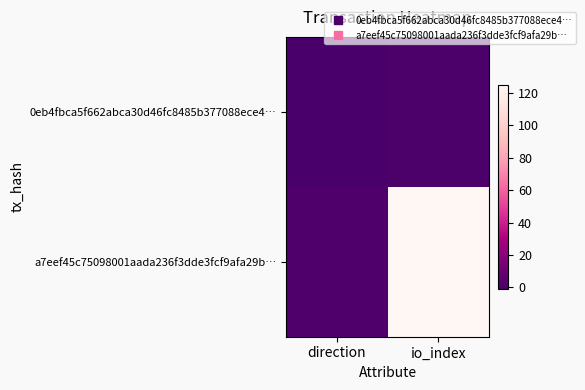

What is the minimum value shown in the chart?

-1